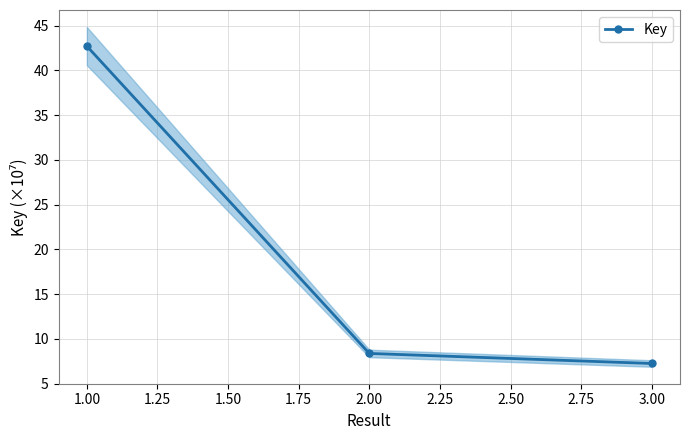

What is the value of the Key point at the 3rd from the left?

7.2